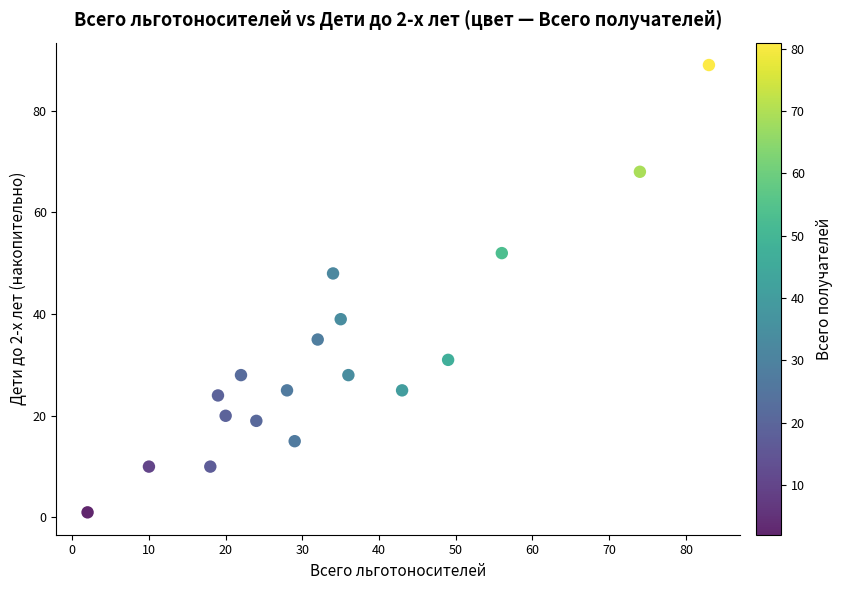

What is the range of X values (max minus min)?

81